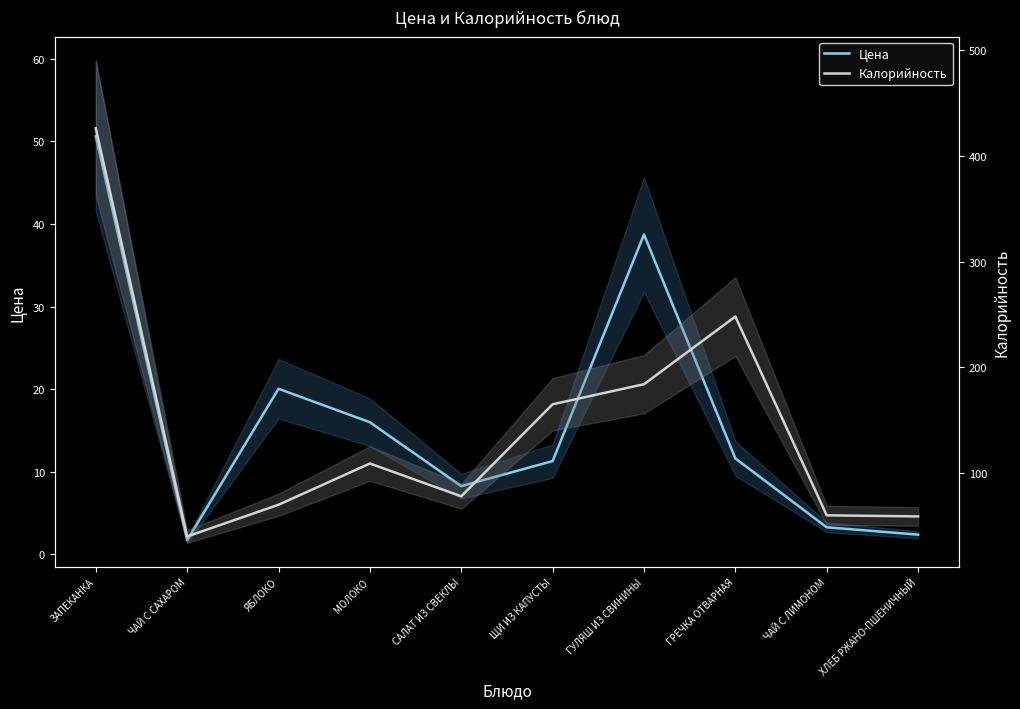

At which category does the chart reach its peak across all series?

ЗАПЕКАНКА